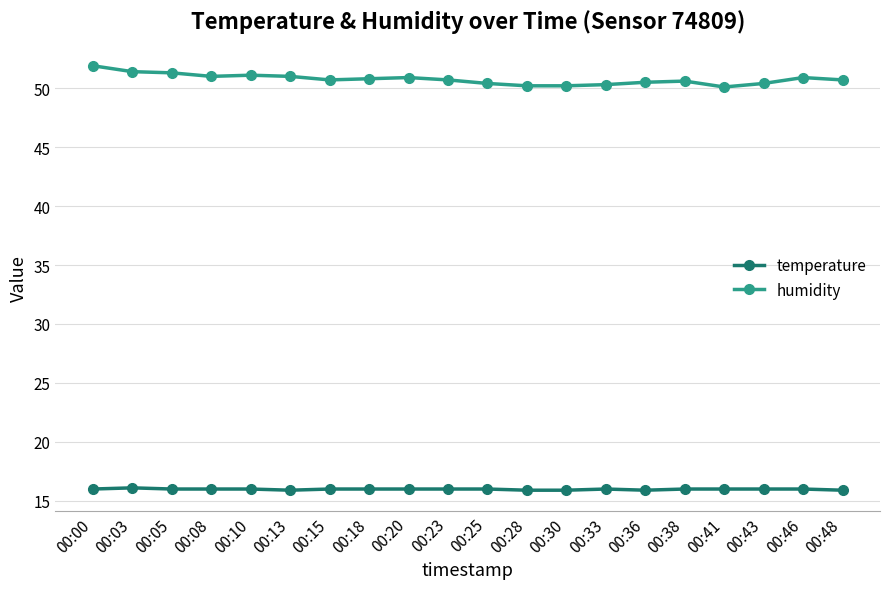

What is the value of the temperature point at the 17th from the left?

16.0